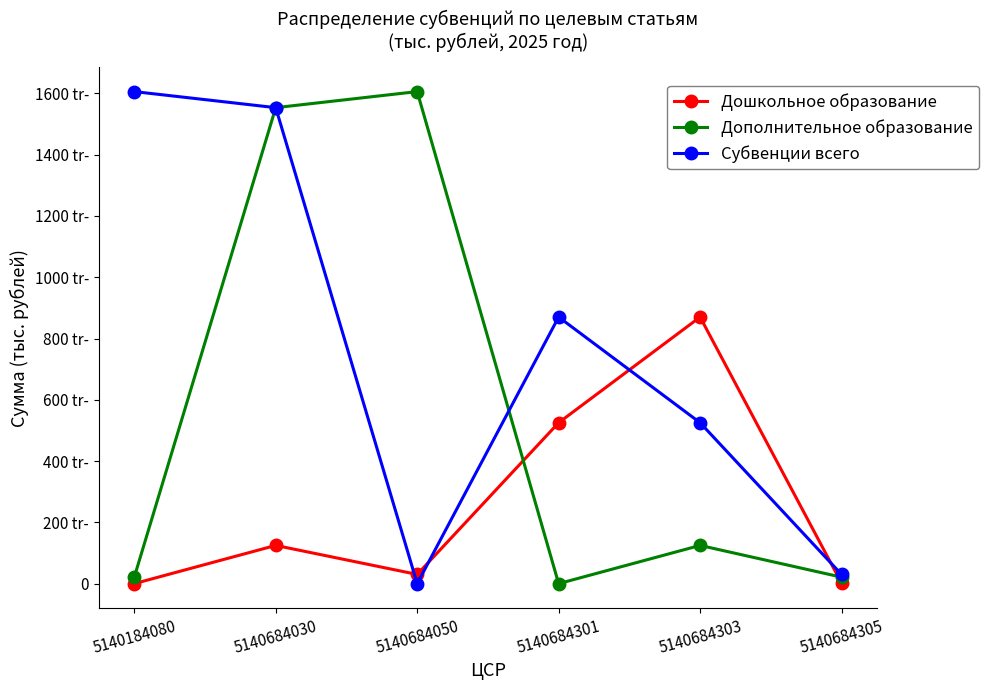

List the labels in order of Субвенции всего value, largest first.

5140184080, 5140684030, 5140684301, 5140684303, 5140684305, 5140684050